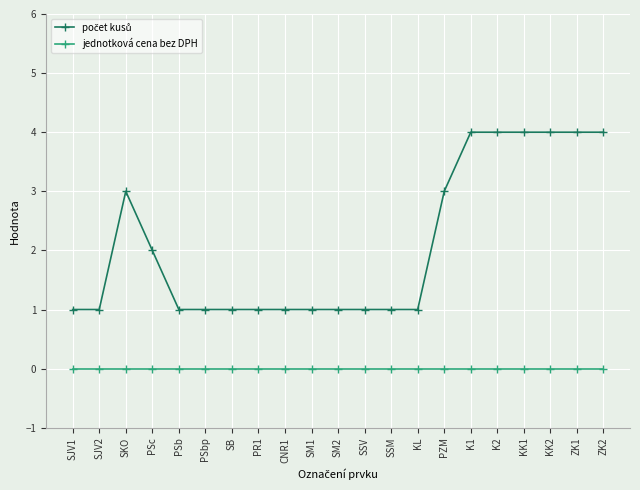

What is the label of the 20th point from the right?

SJV2